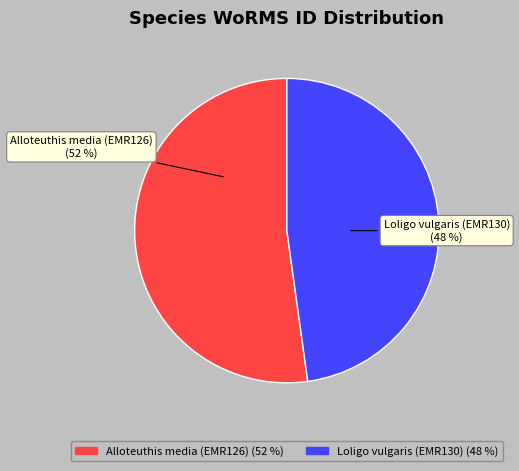

What is the ratio of the value at Alloteuthis media (EMR126) to the value at Loligo vulgaris (EMR130)?

1.1